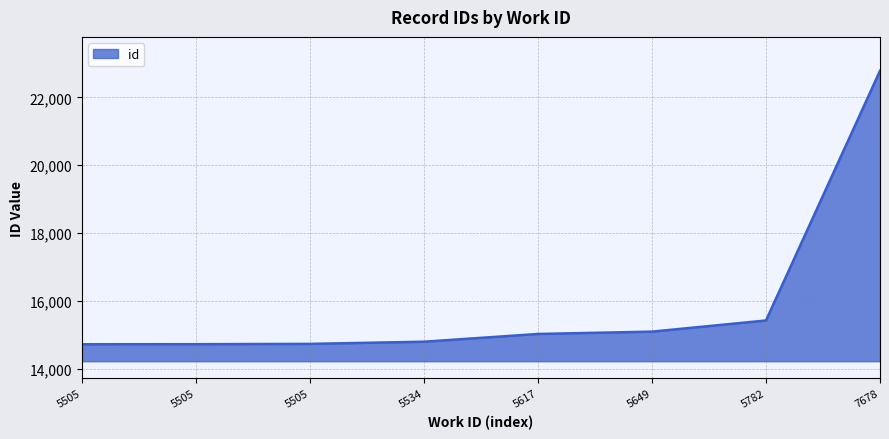

List the labels in order of value, smallest first.

5505, 5505, 5505, 5534, 5617, 5649, 5782, 7678